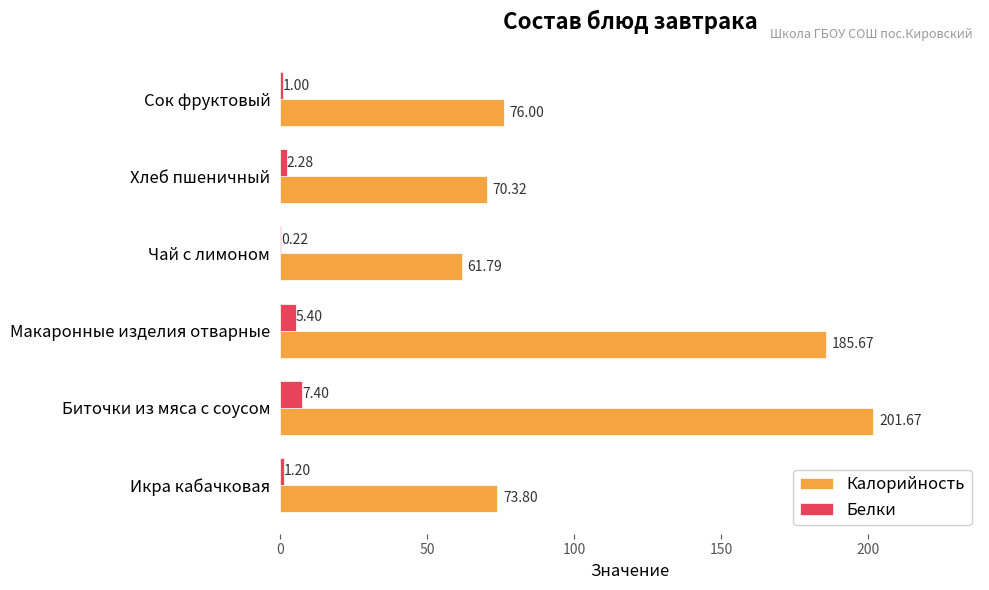

Where is Белки nearest to the value 3?

Хлеб пшеничный